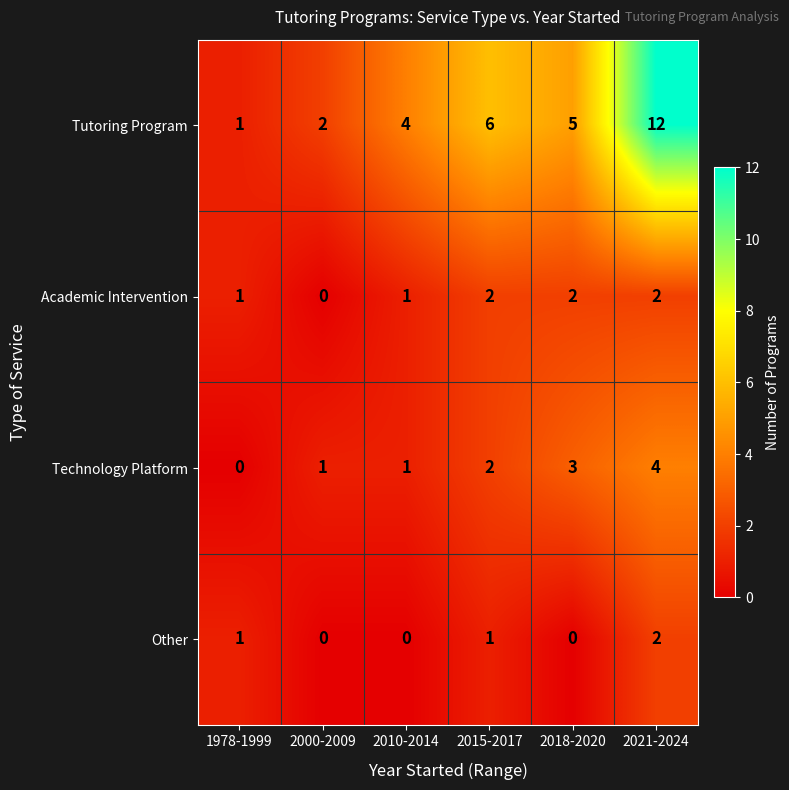

At which category does the chart reach its peak across all series?

2021-2024